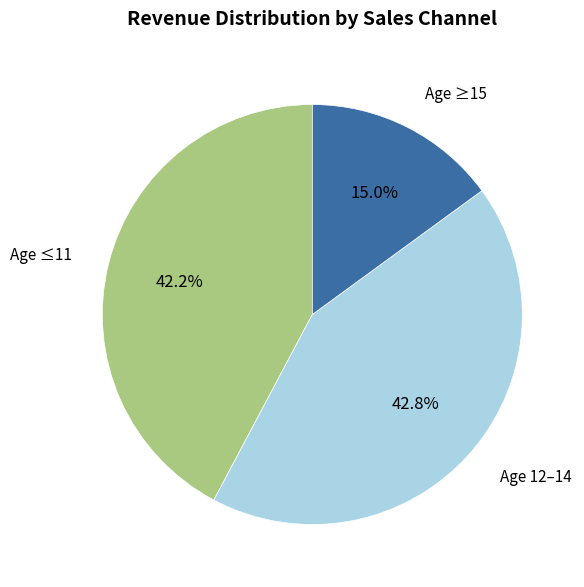

Does Age ≥15 account for over 50% of the chart?

No